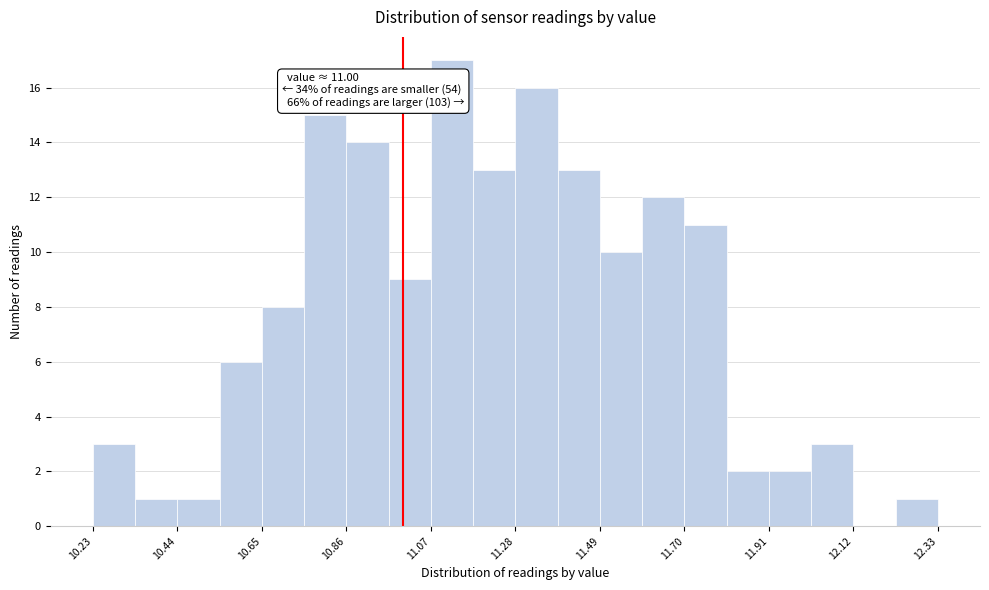

Read against the x-axis, roughly where is the centre of the tallest bar?

11.10